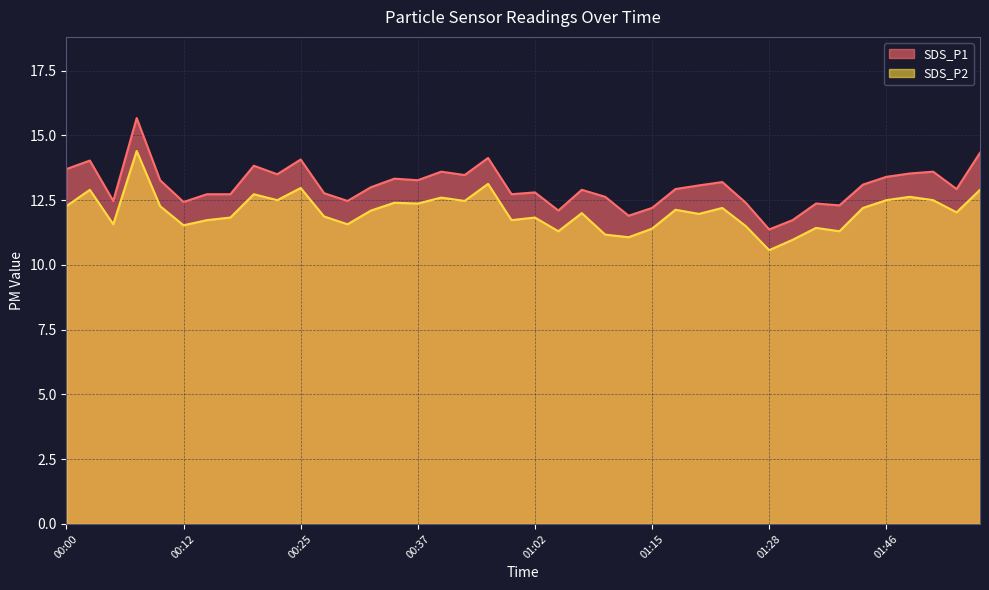

List the series in order of their peak value, lowest first.

SDS_P2, SDS_P1